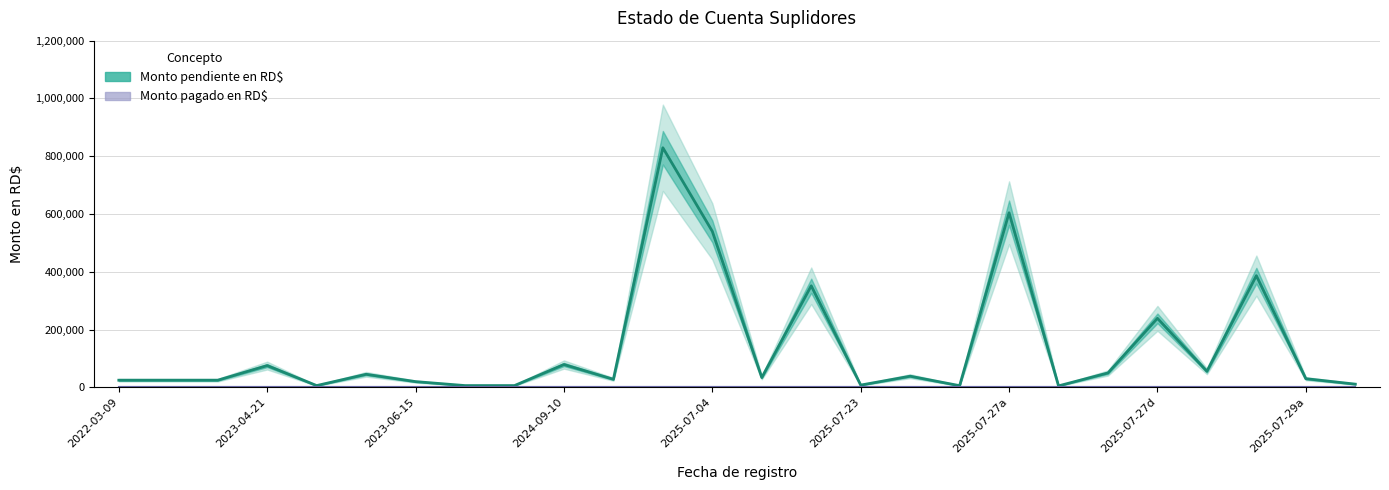

True or false: Monto pagado en RD$ and Monto pendiente en RD$ intersect in this chart.

False